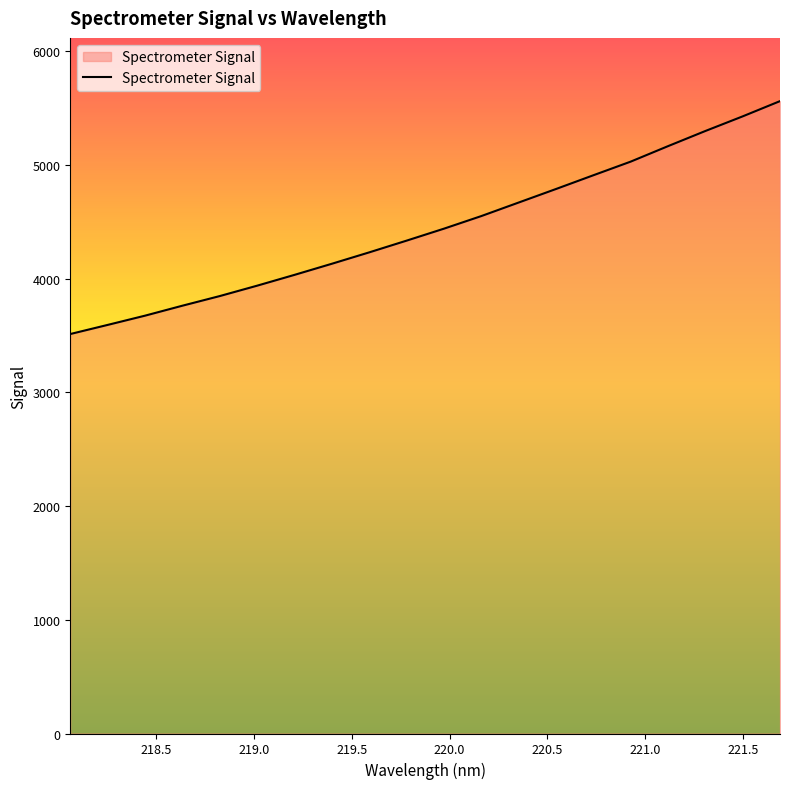

What is the minimum value shown in the chart?

3512.6